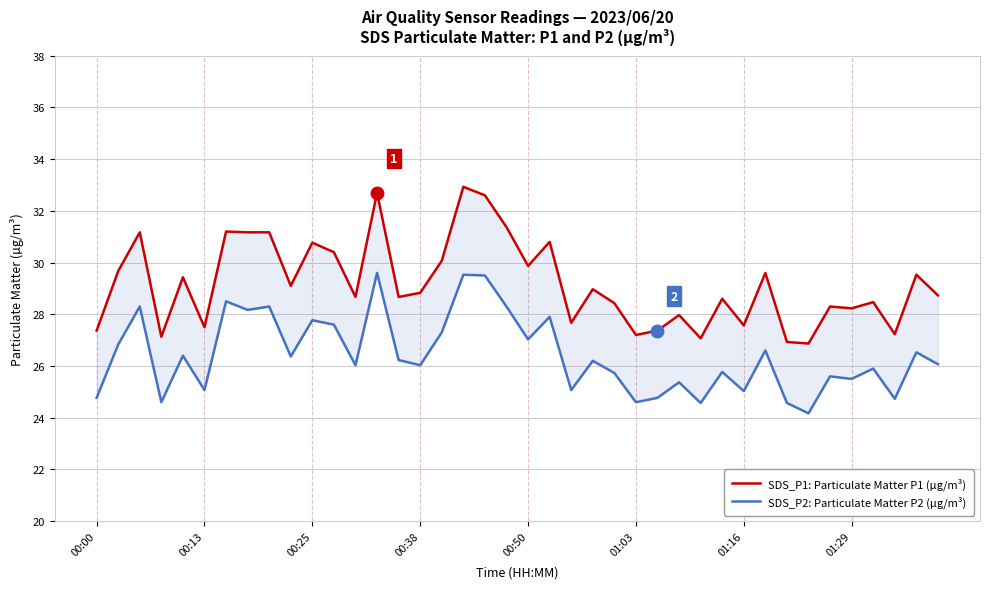

At which category is the sum across all series the highest?

17